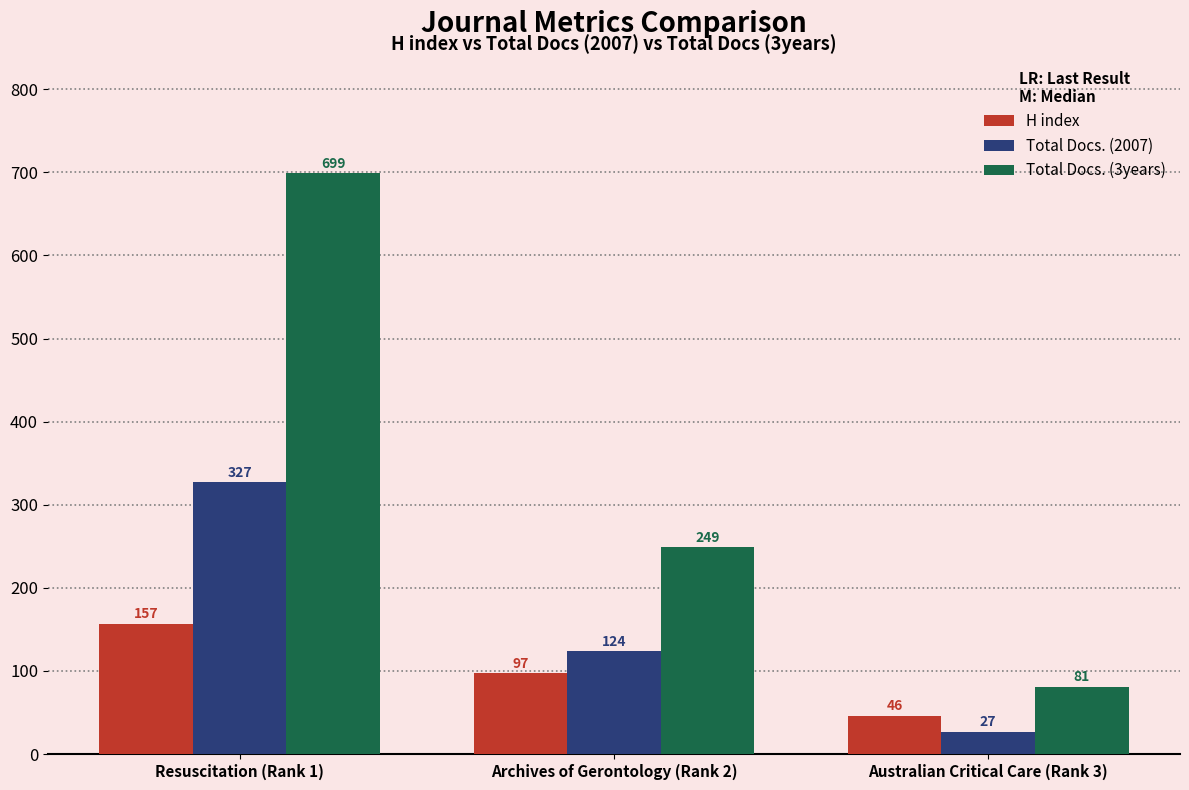

Which series has the largest total across all categories?

Total Docs. (3years)